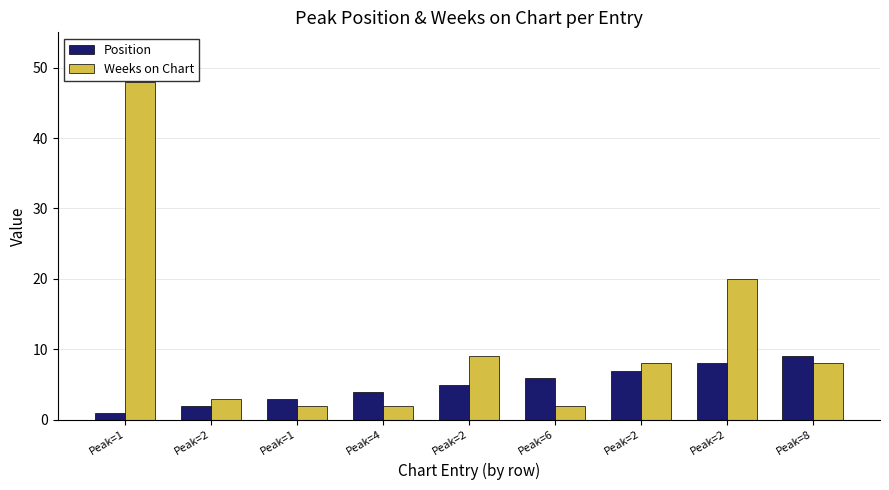

How many data points in Position are less than 5?

4